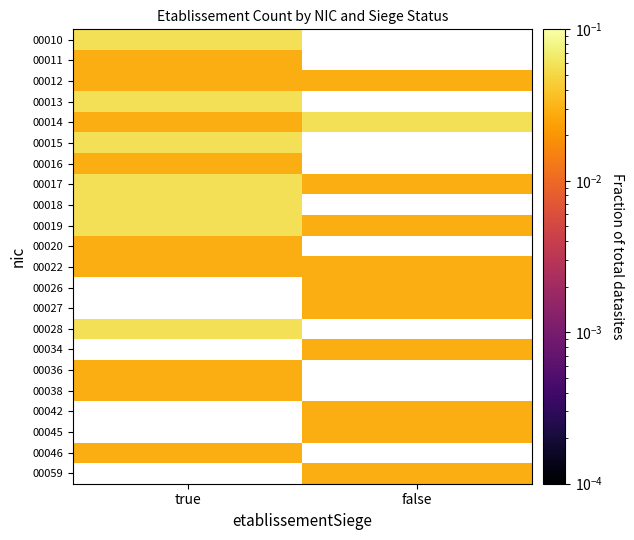

True or false: 00019 has a value of 0.0 at false.

False